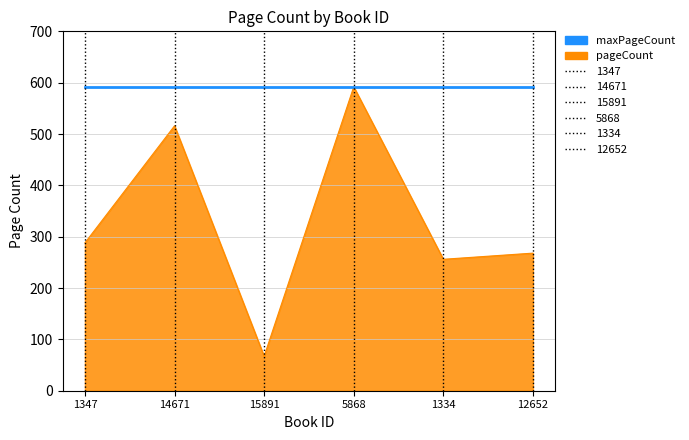

How many lines are shown in the chart?

2